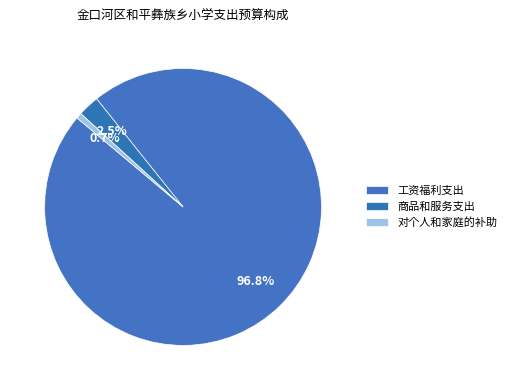

Count the number of slices in the pie.

3